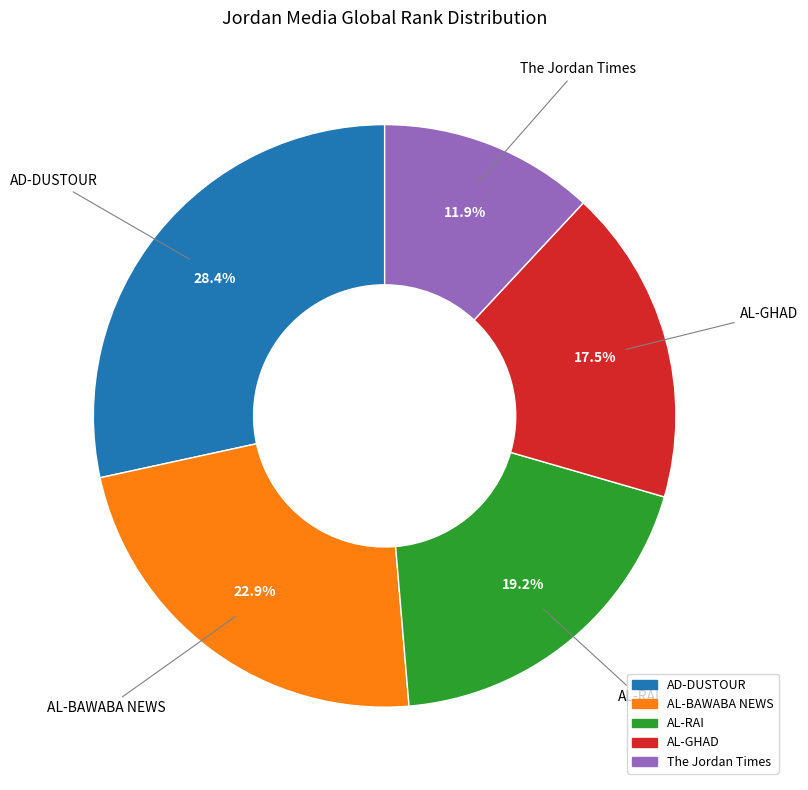

Between AL-GHAD and The Jordan Times, which is larger?

AL-GHAD